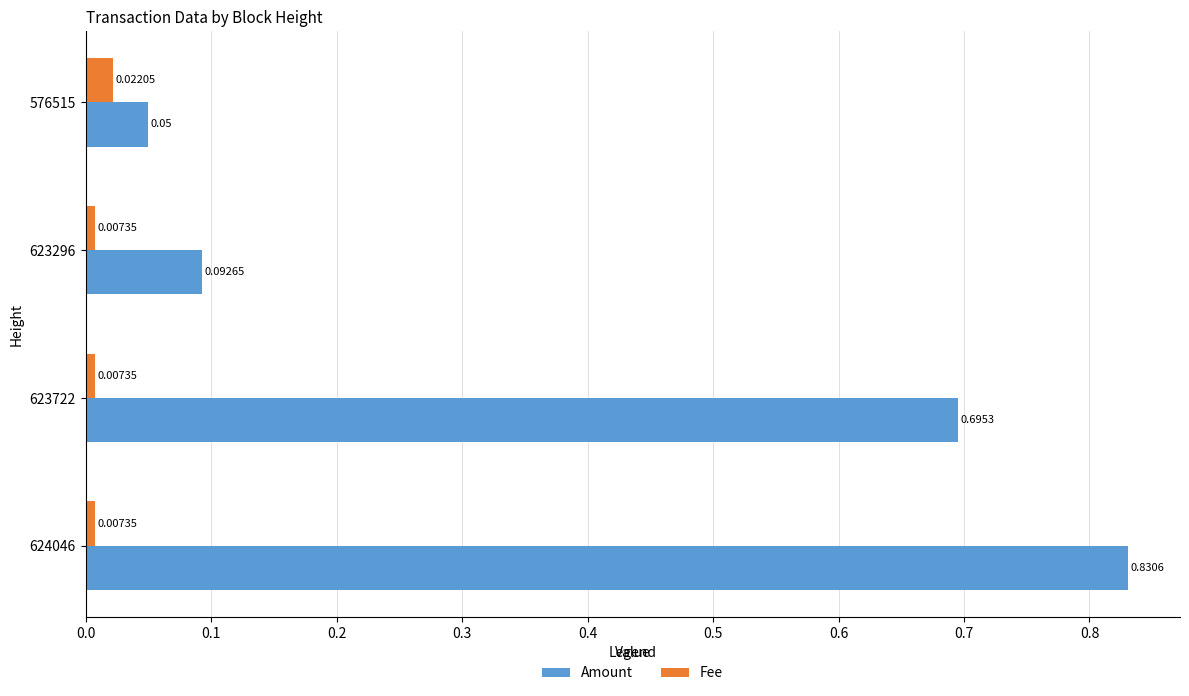

Where is Amount nearest to the value 0?

576515